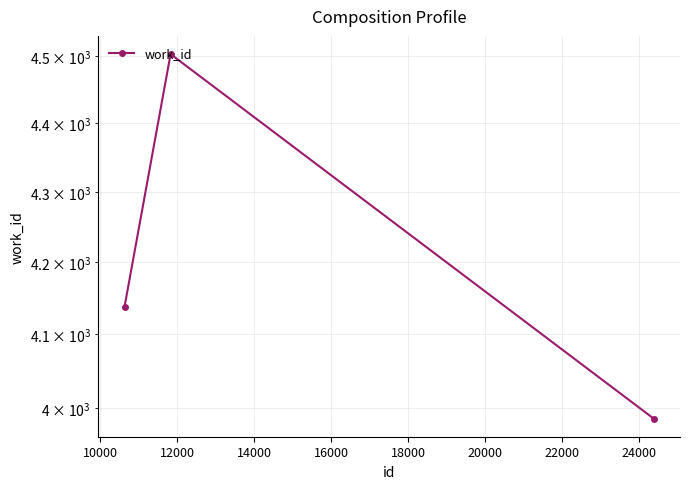

What is the value of the 1st point from the left?

4138